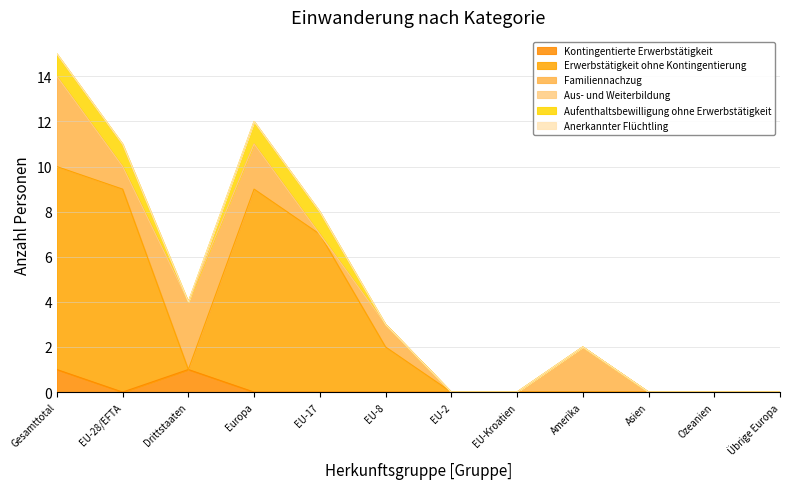

True or false: Kontingentierte Erwerbstätigkeit has a value of 0 at Übrige Europa.

True